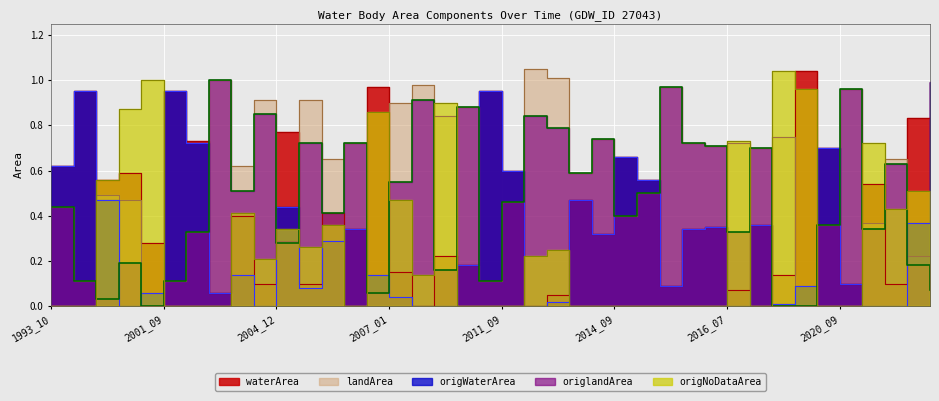

True or false: origWaterArea has a value of 0.4 at 2004_03.

False